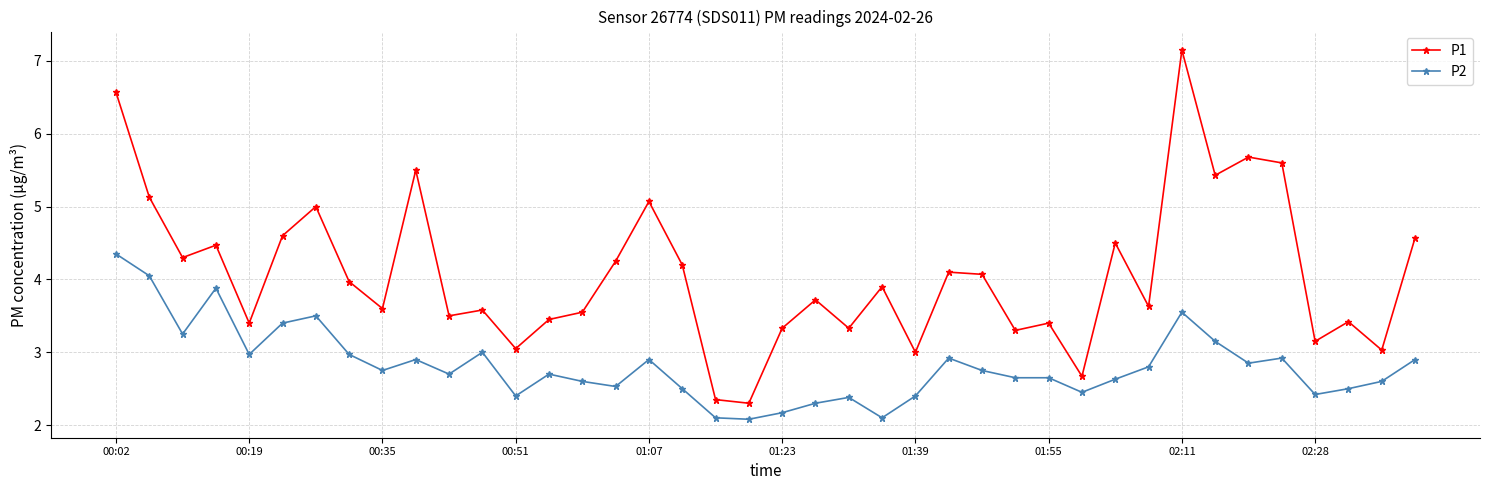

True or false: P1 has more than 0 points higher than both neighbors.

True